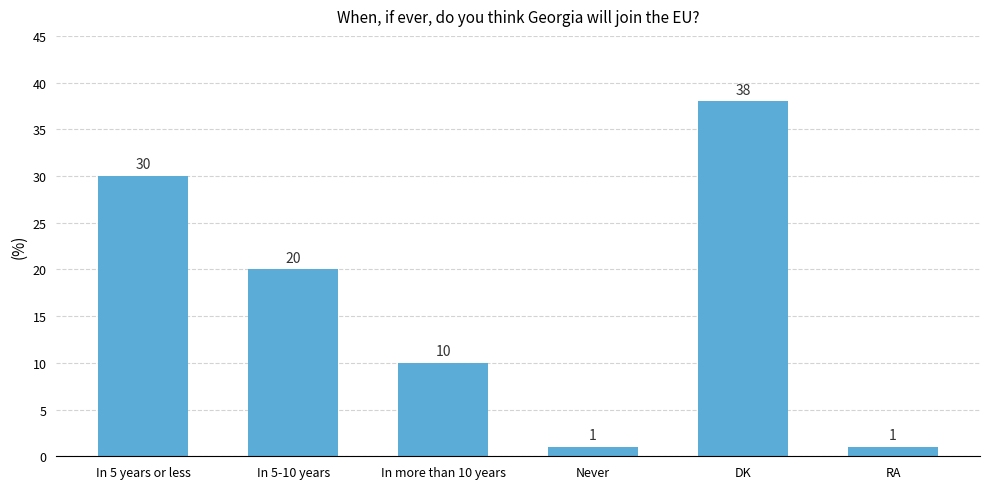

At which label is the value closest to 19?

In 5-10 years